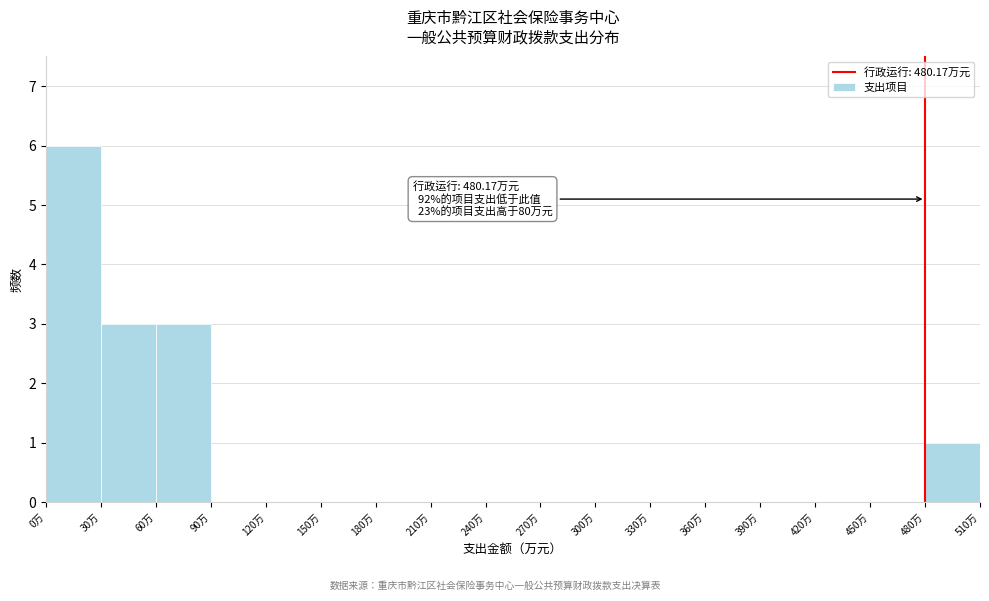

Over which range of the x-axis is the bar tallest?

0 to 30